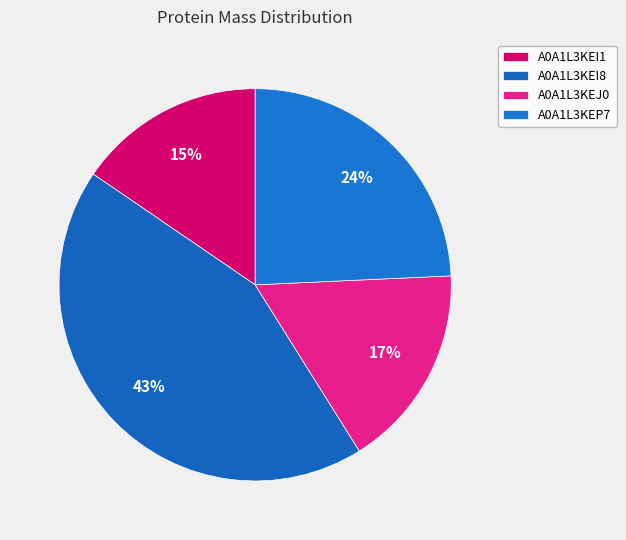

Does A0A1L3KEP7 represent more than half of the total?

No